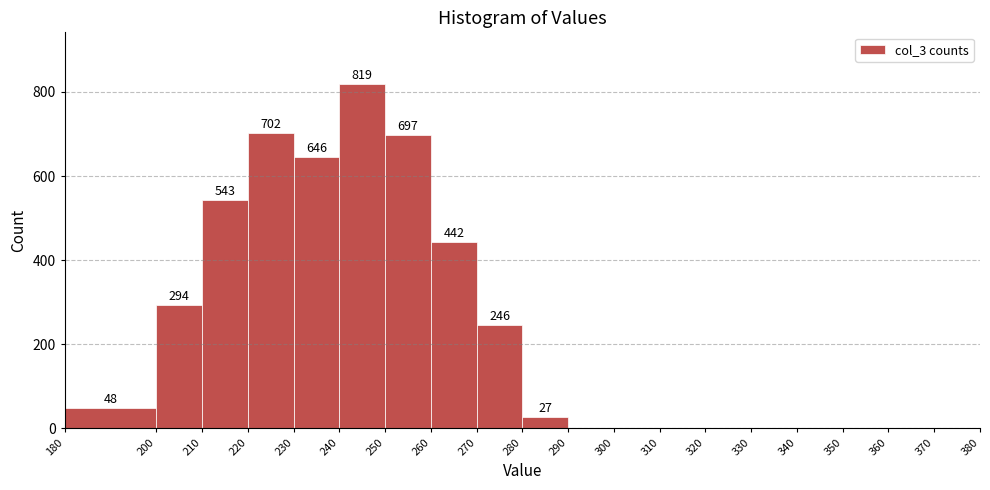

Over which range of the x-axis is the bar tallest?

240 to 250